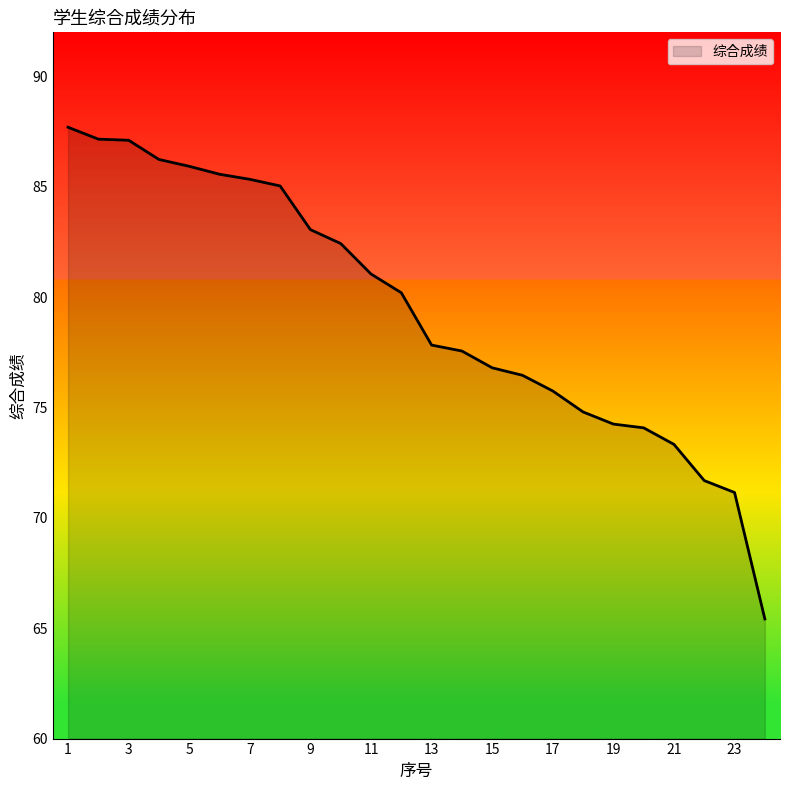

What is the average value?

79.4